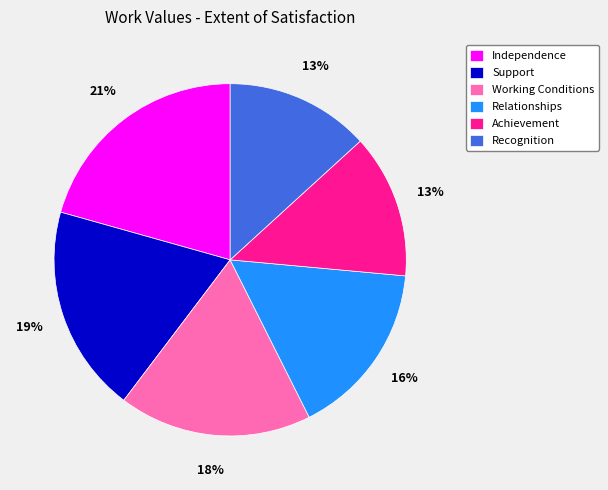

To the nearest percent, what is the average slice percentage?

17%